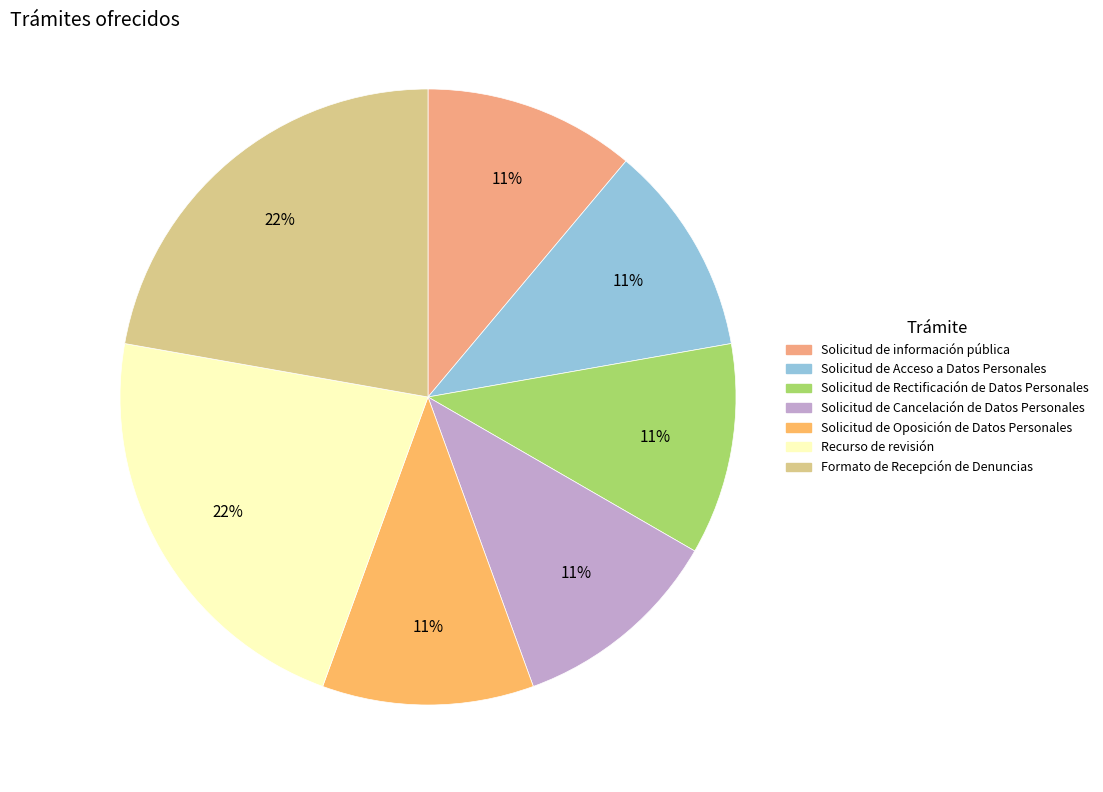

The Solicitud de Cancelación de Datos Personales slice represents 11% of the pie. True or false?

True